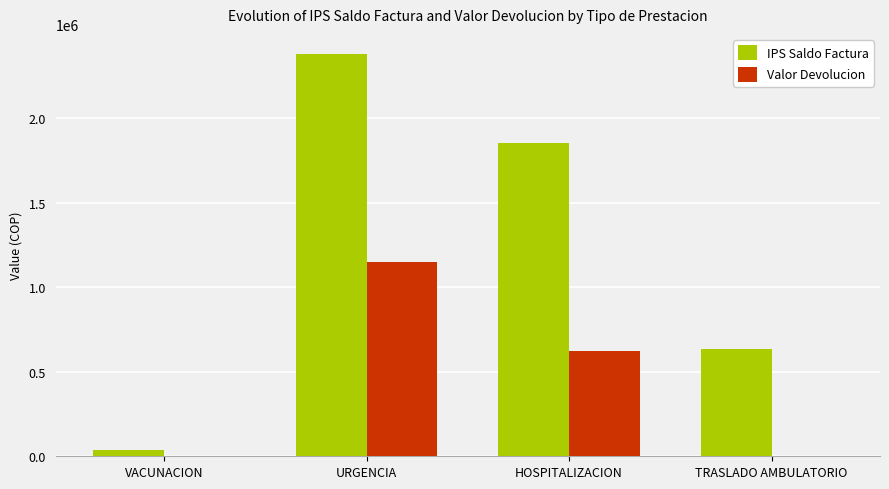

How many categories are shown in the chart?

4